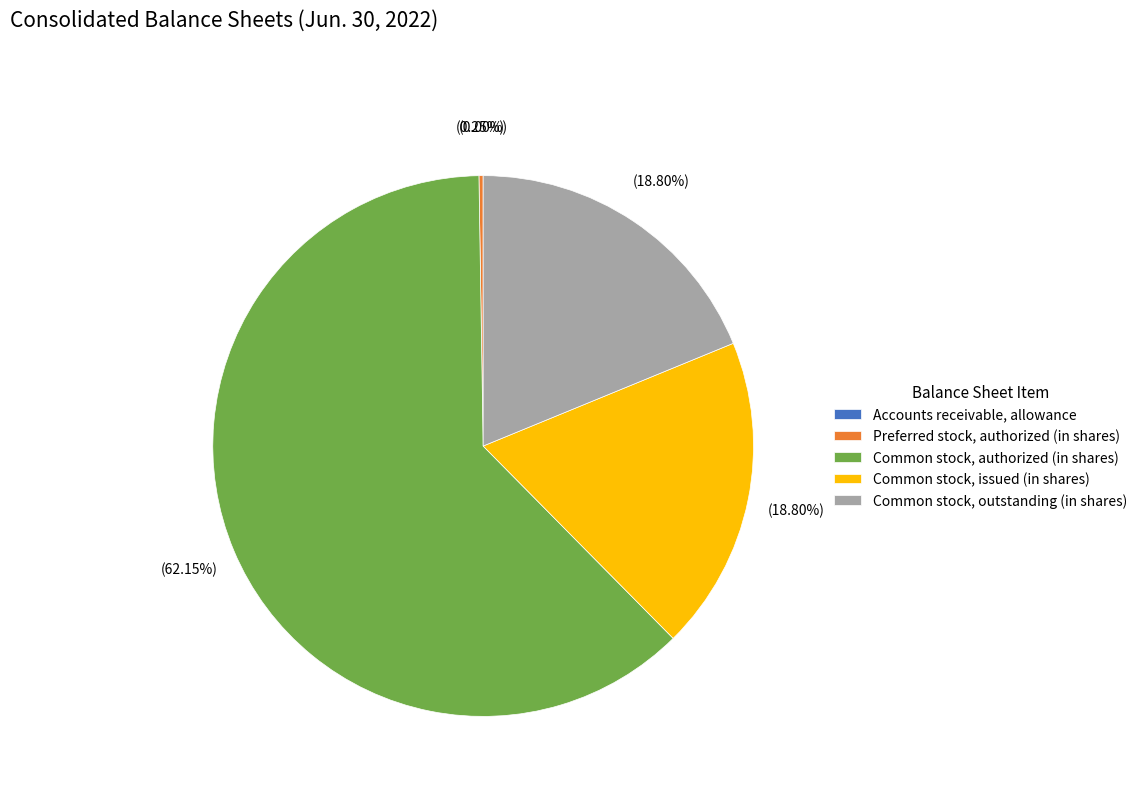

Approximately how many times larger is the value at Common stock, issued (in shares) compared to Common stock, outstanding (in shares)?

1.0